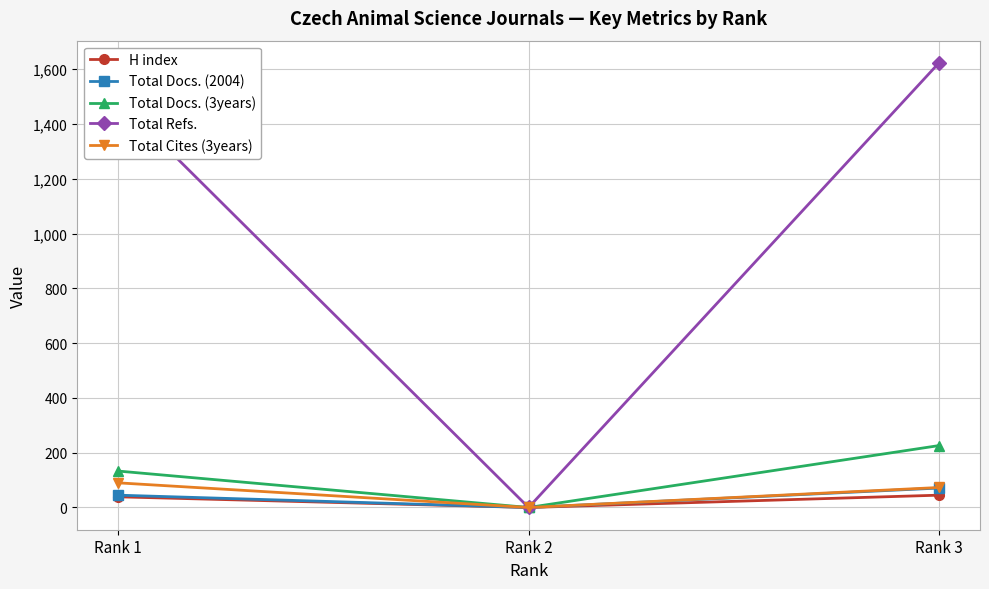

What is the difference between the maximum and minimum values in the H index series?

45